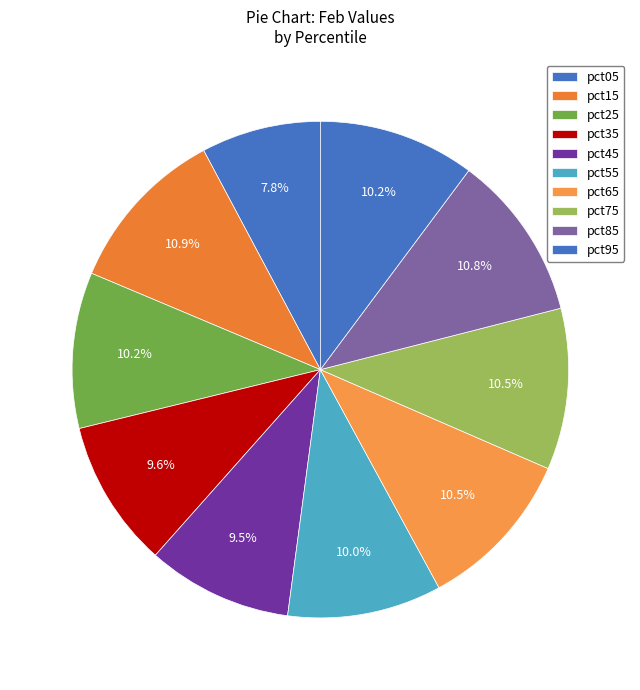

Rank the categories by value from lowest to highest.

pct05, pct45, pct35, pct55, pct25, pct95, pct75, pct65, pct85, pct15